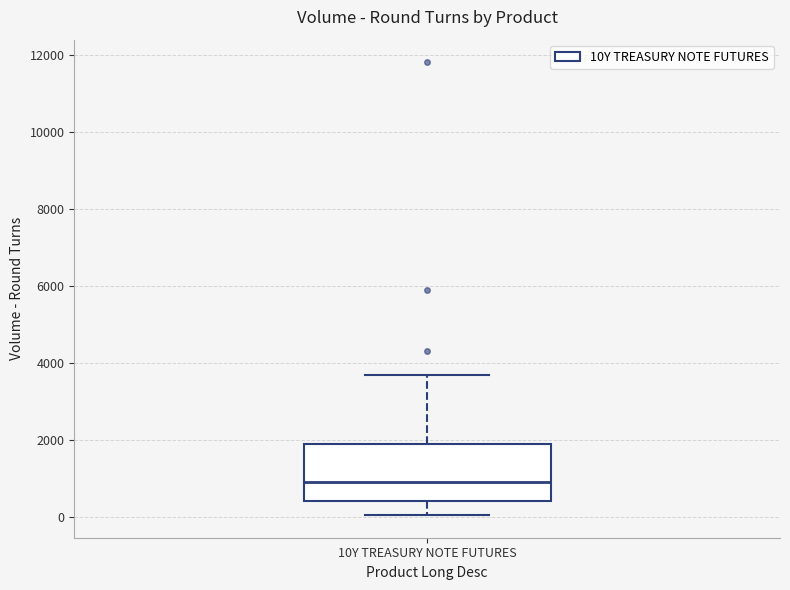

Where is the upper edge of the box for 10Y TREASURY NOTE FUTURES on the y-axis? The values are not printed on the chart, so give them approximately, as read against the axis.

1800